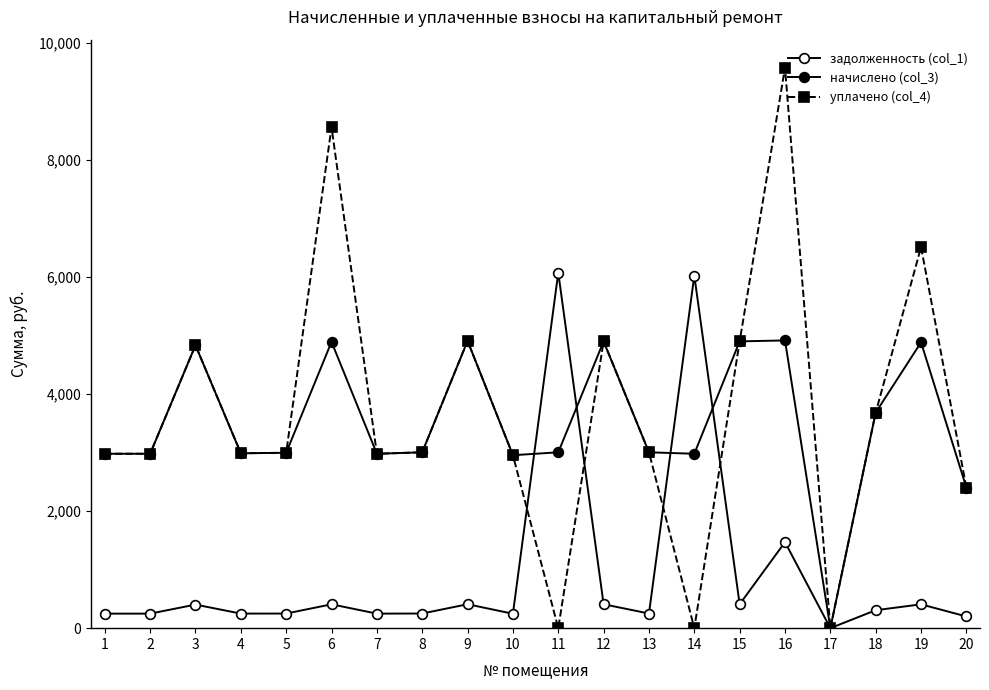

Does the chart have visible grid lines?

No